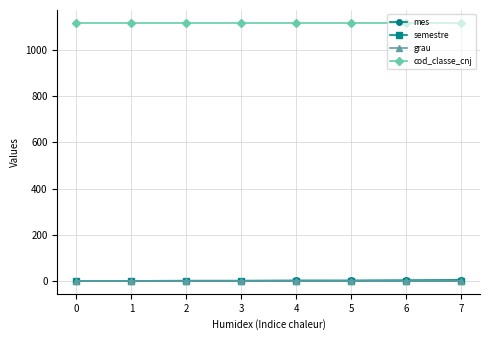

At how many categories does at least one series exceed 562?

8